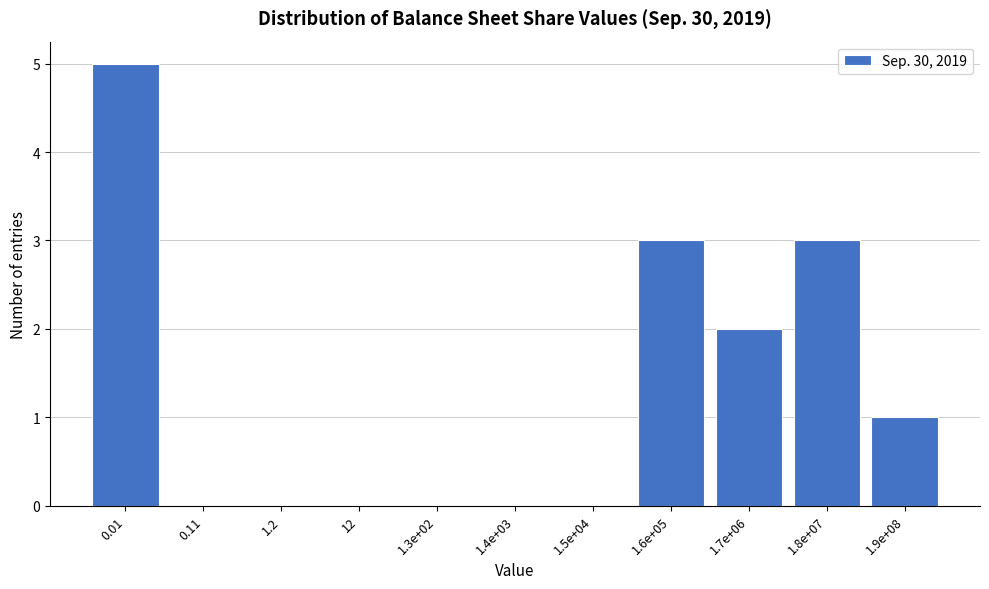

Reading left to right, extract all data points from this chart.

0.01=5	0.11=0	1.2=0	12=0	1.3e+02=0	1.4e+03=0	1.5e+04=0	1.6e+05=3	1.7e+06=2	1.8e+07=3	1.9e+08=1